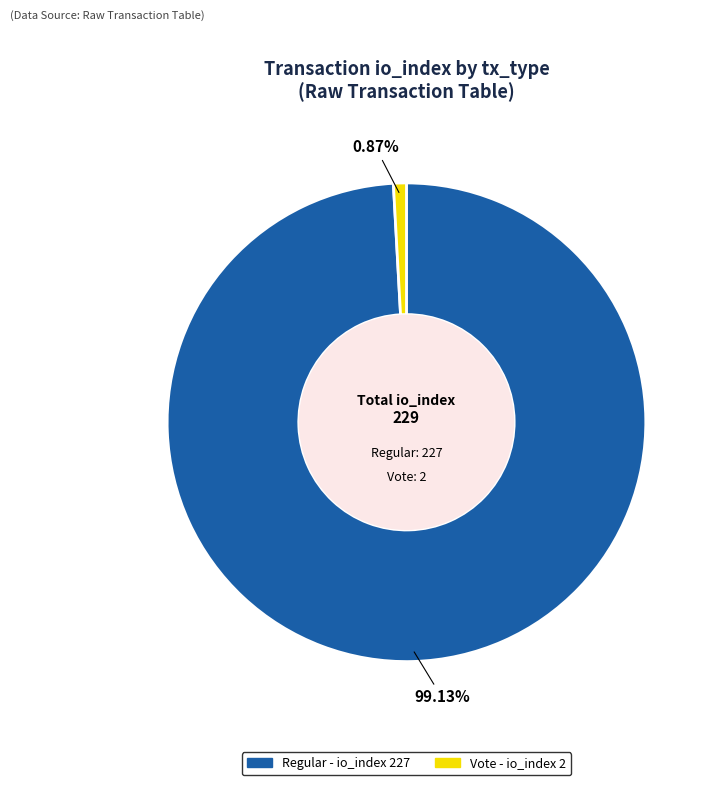

Is there a majority slice in this chart?

Yes